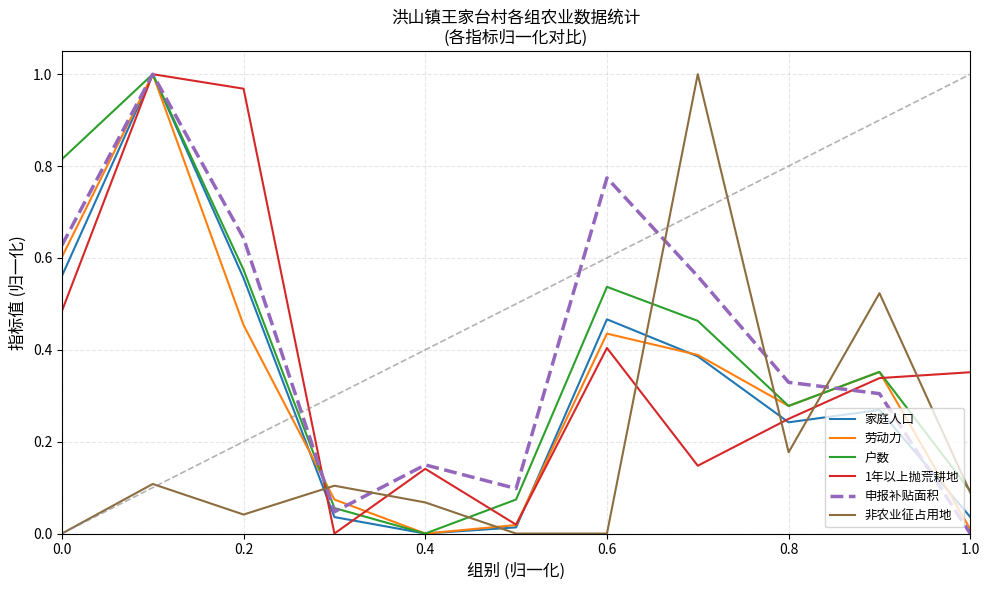

True or false: 家庭人口 and 非农业征占用地 cross at least once.

True